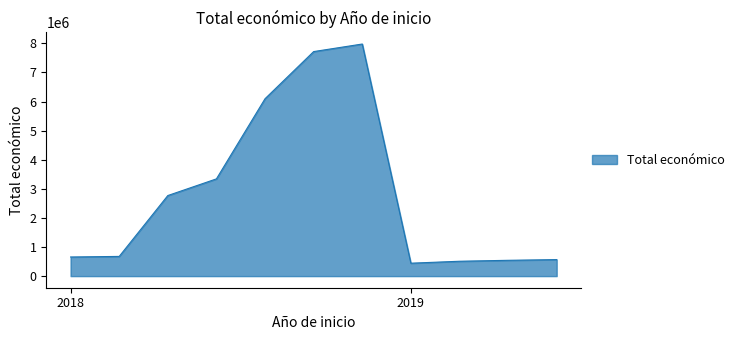

What is the greatest value displayed?

7977125